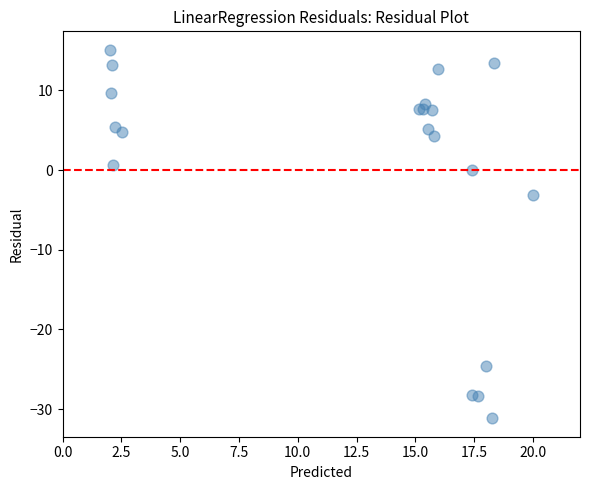

What Y value in the scatter plot is closest to -8?

-3.1